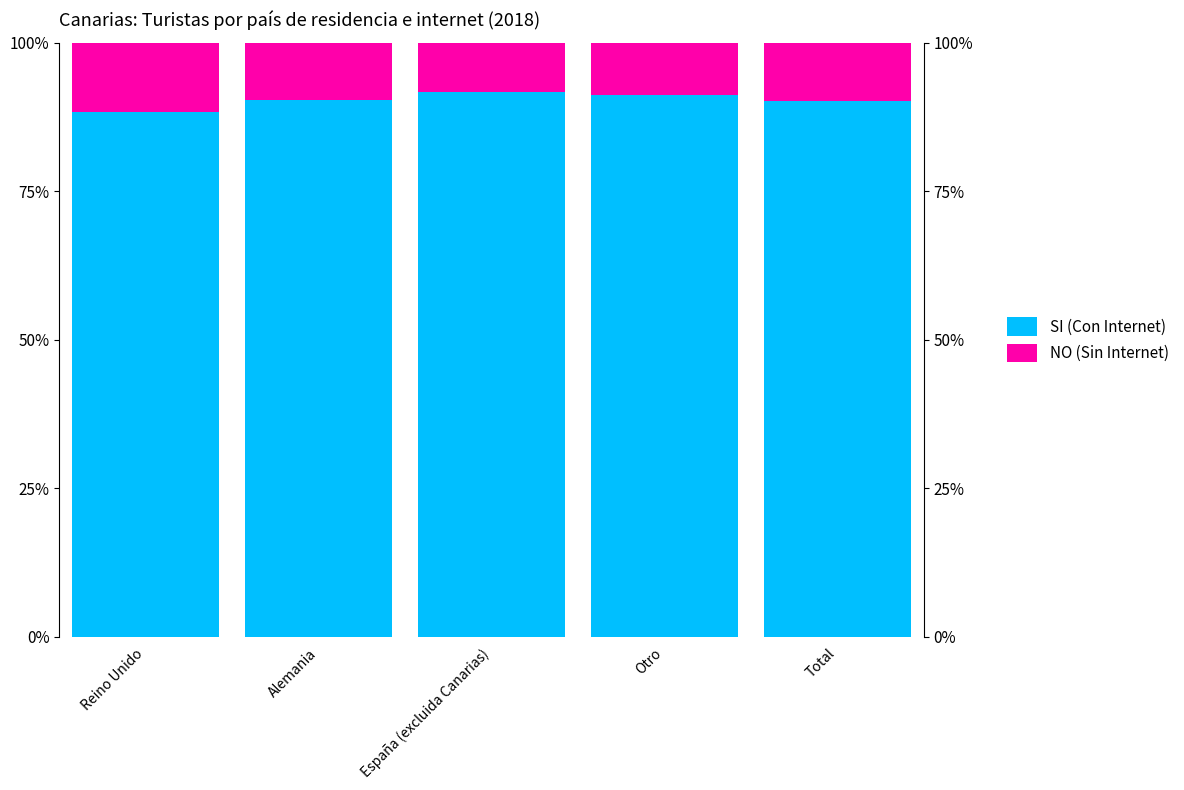

What is the sum of all NO (Sin Internet) values?

0.5